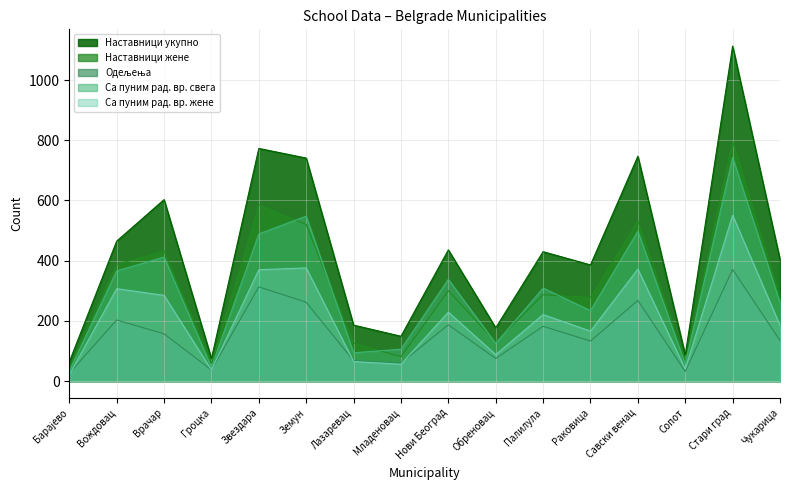

Where is Наставници жене nearest to the value 420?

Врачар